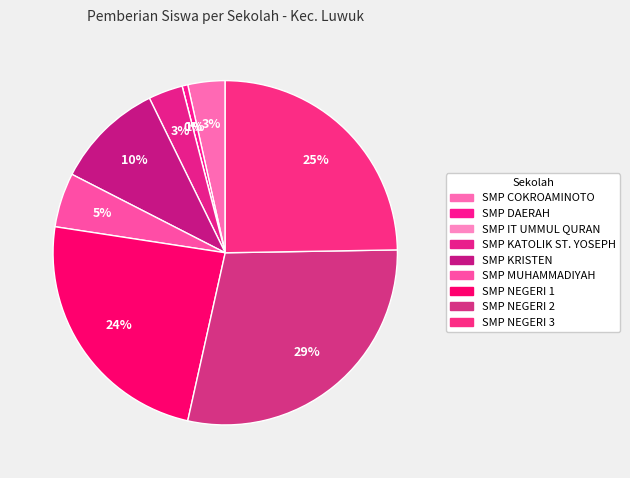

What percentage is the SMP NEGERI 2 LUWUK slice, to the nearest percent?

29%